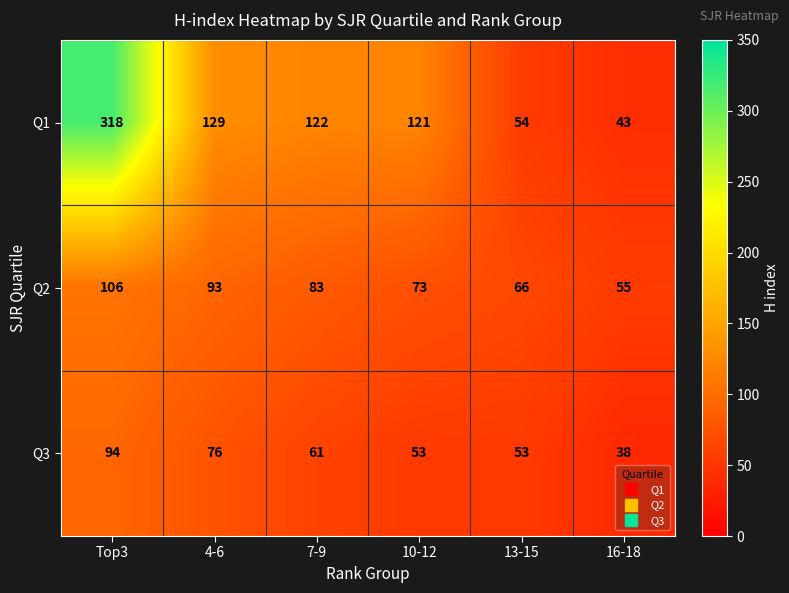

Rank the series by their average value, from highest to lowest.

Q1, Q2, Q3